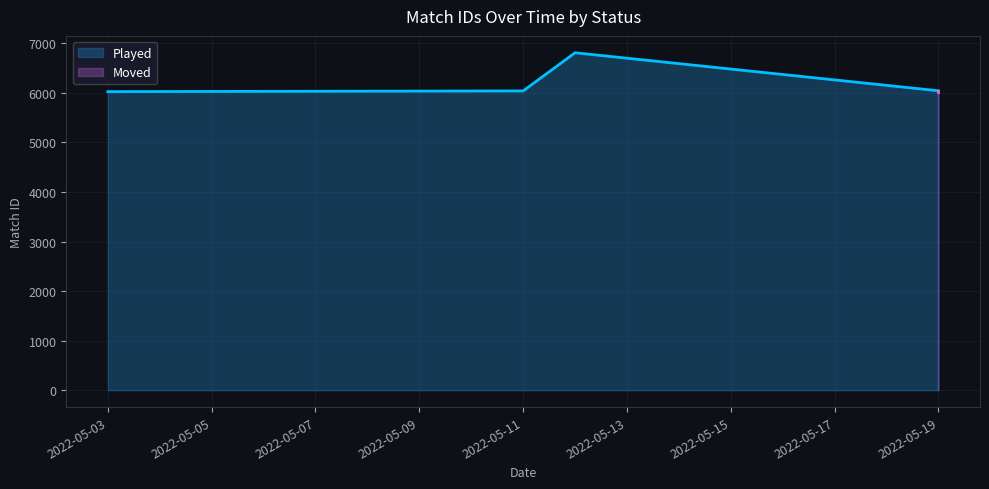

Reading left to right, transcribe all the data shown in this chart.

6025	6039	6809	6042